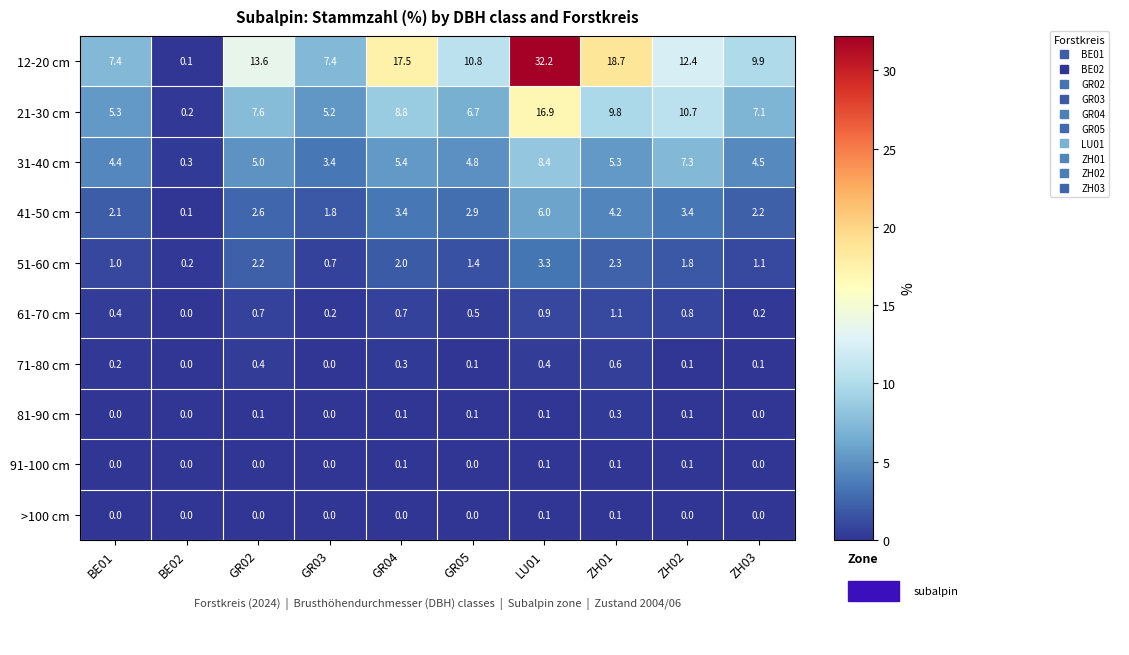

At which label does 51-60 cm reach its peak?

LU01